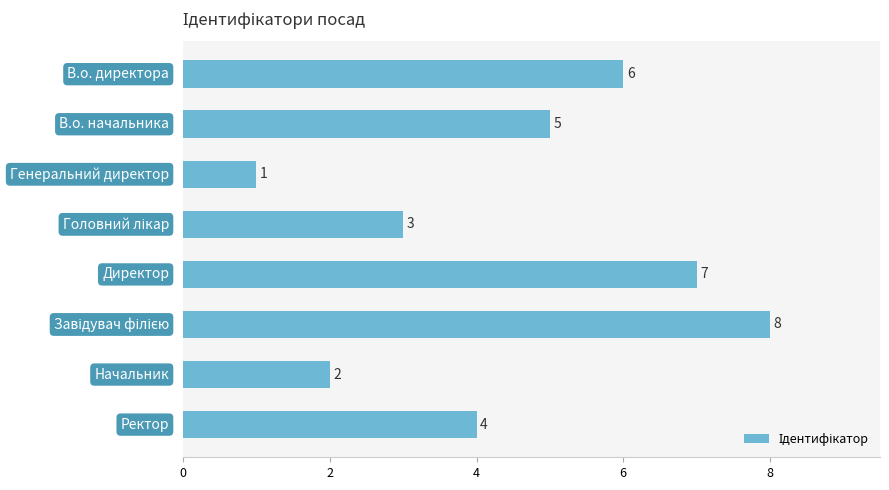

What is the sum of all values?

36